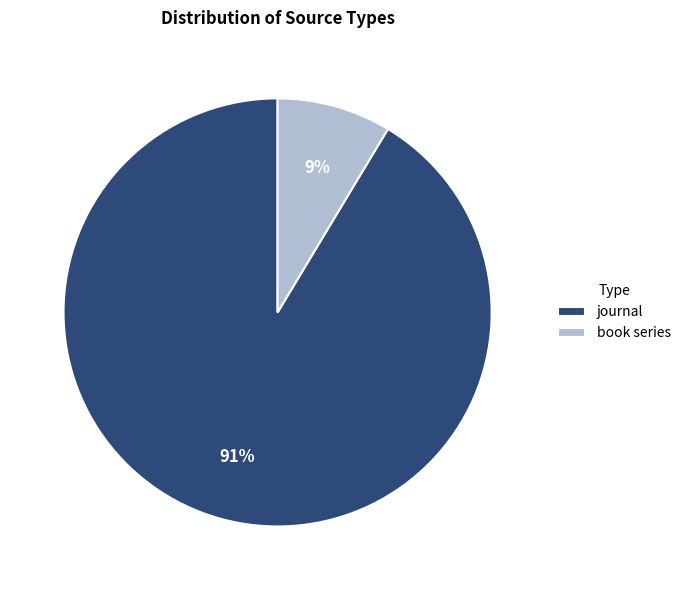

Is it true that book series is 9% of the pie?

True